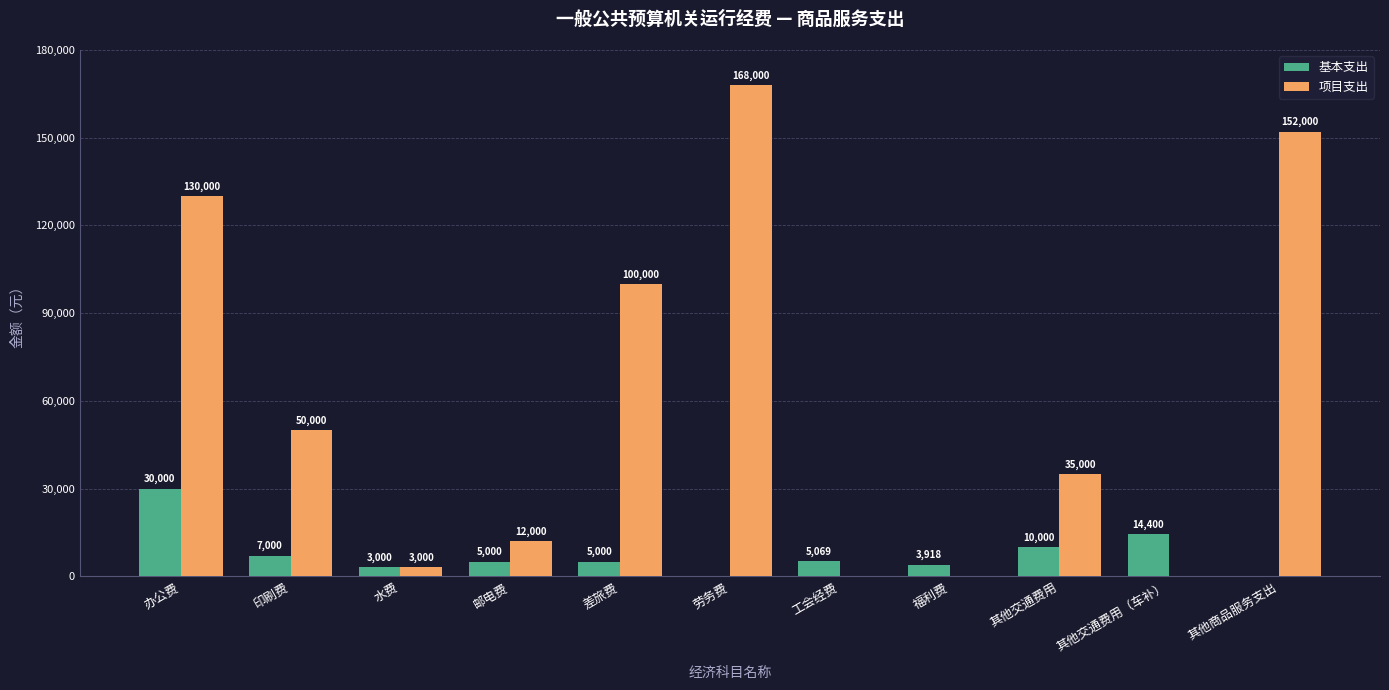

Where does the 项目支出 series first go above 35000?

办公费